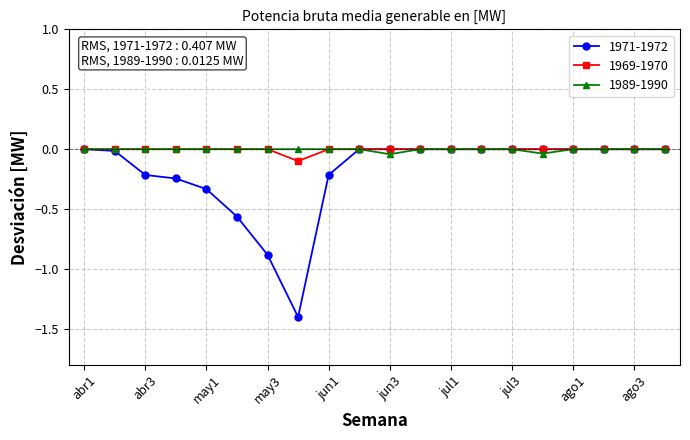

What is the lowest value of the 1971-1972 series?

-1.4